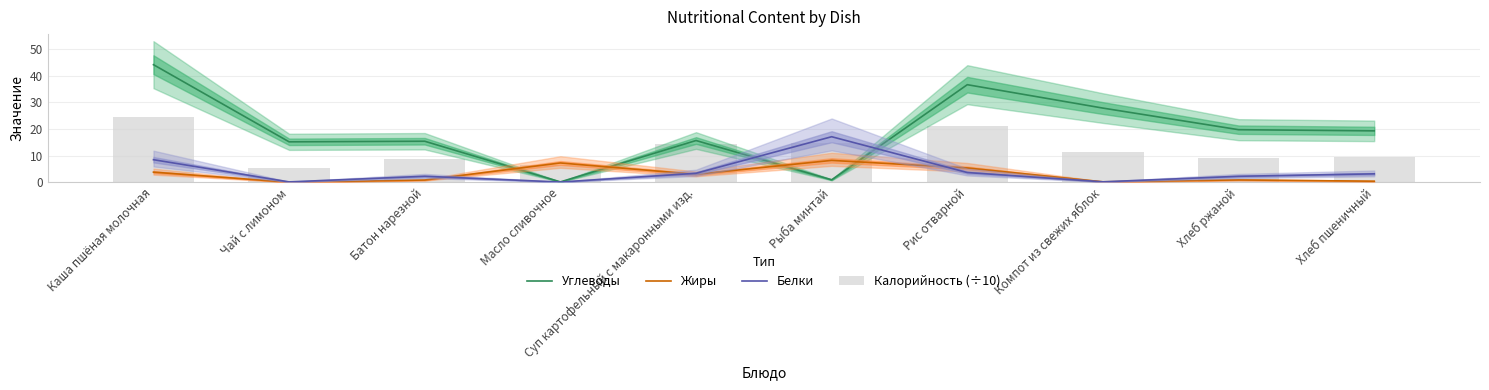

What is the approximate value of Калорийность (÷10) at Масло сливочное?

6.6